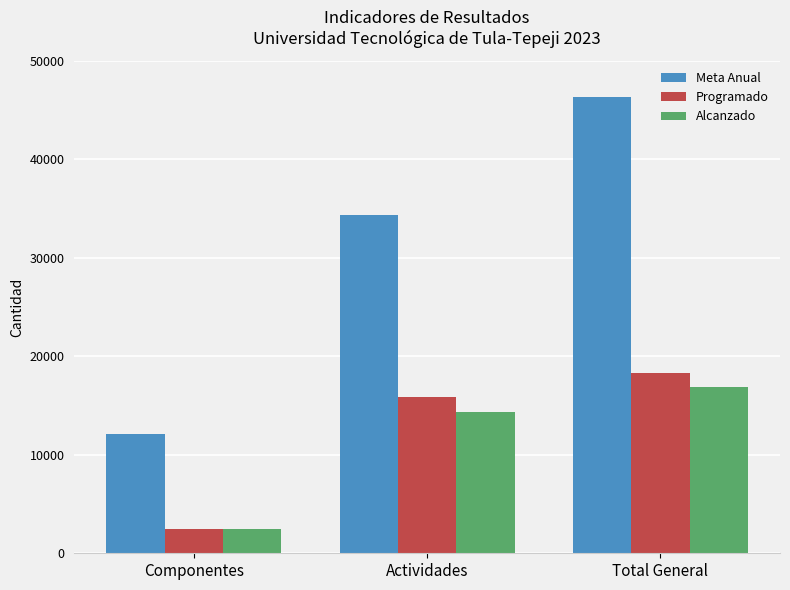

What is the label of the 3rd bar from the right?

Componentes